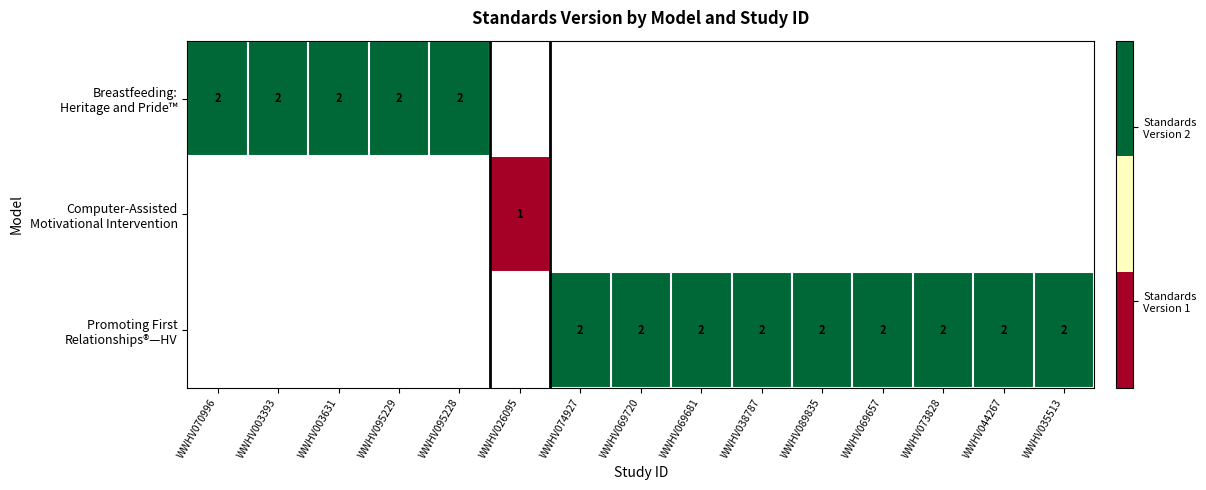

What is the greatest value displayed?

2.0